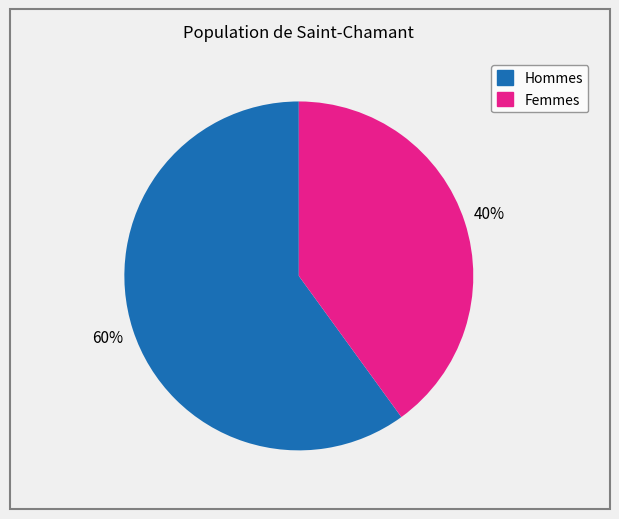

To the nearest percent, what is the average slice percentage?

50%